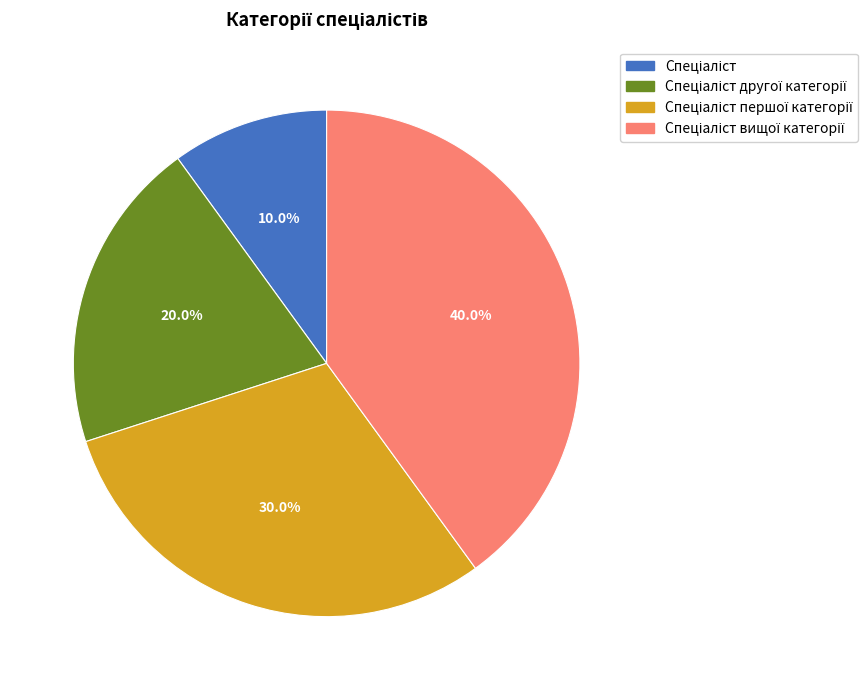

Is there any slice that represents more than half of the pie?

No